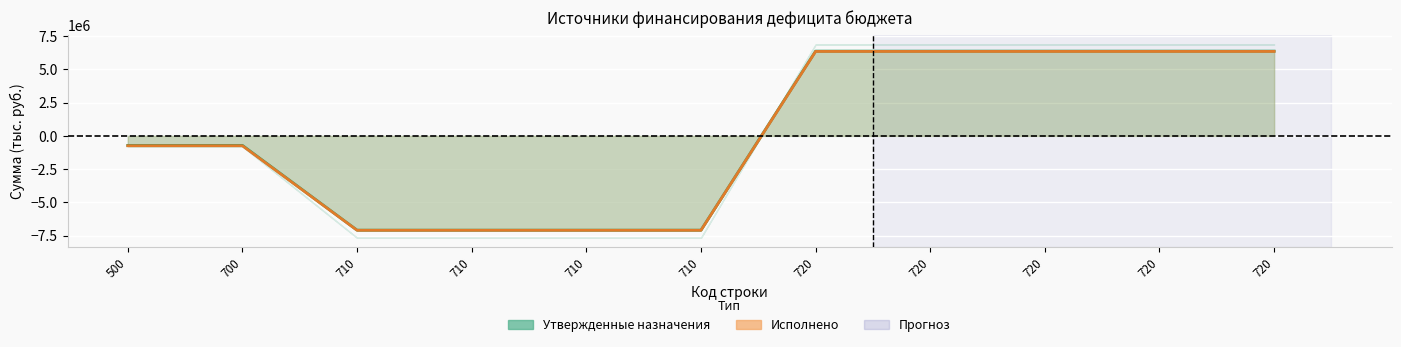

Between 700 and 720, which is larger?

720